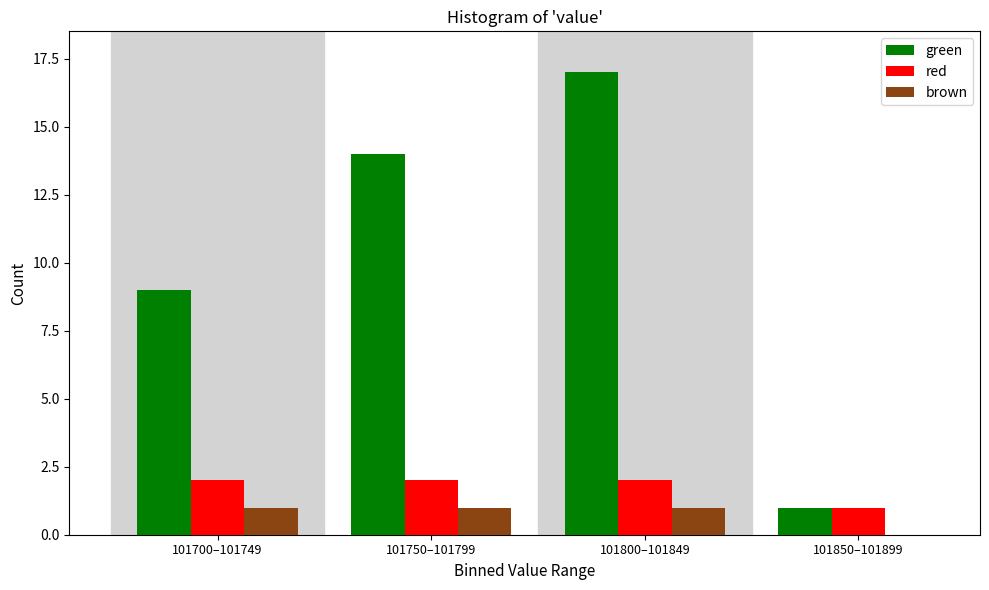

Reading left to right, extract all data points from this chart.

green: 101700–101749=9	101750–101799=14	101800–101849=17	101850–101899=1
red: 101700–101749=2	101750–101799=2	101800–101849=2	101850–101899=1
brown: 101700–101749=1	101750–101799=1	101800–101849=1	101850–101899=0